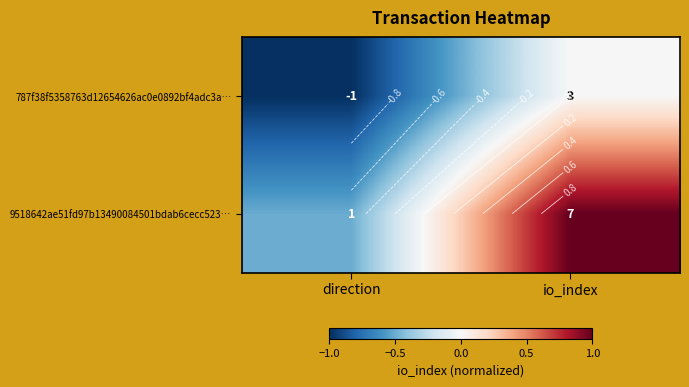

Rank the series by their average value, from highest to lowest.

9518642ae51fd97b13490084501bdab6cecc523…, 787f38f5358763d12654626ac0e0892bf4adc3a…